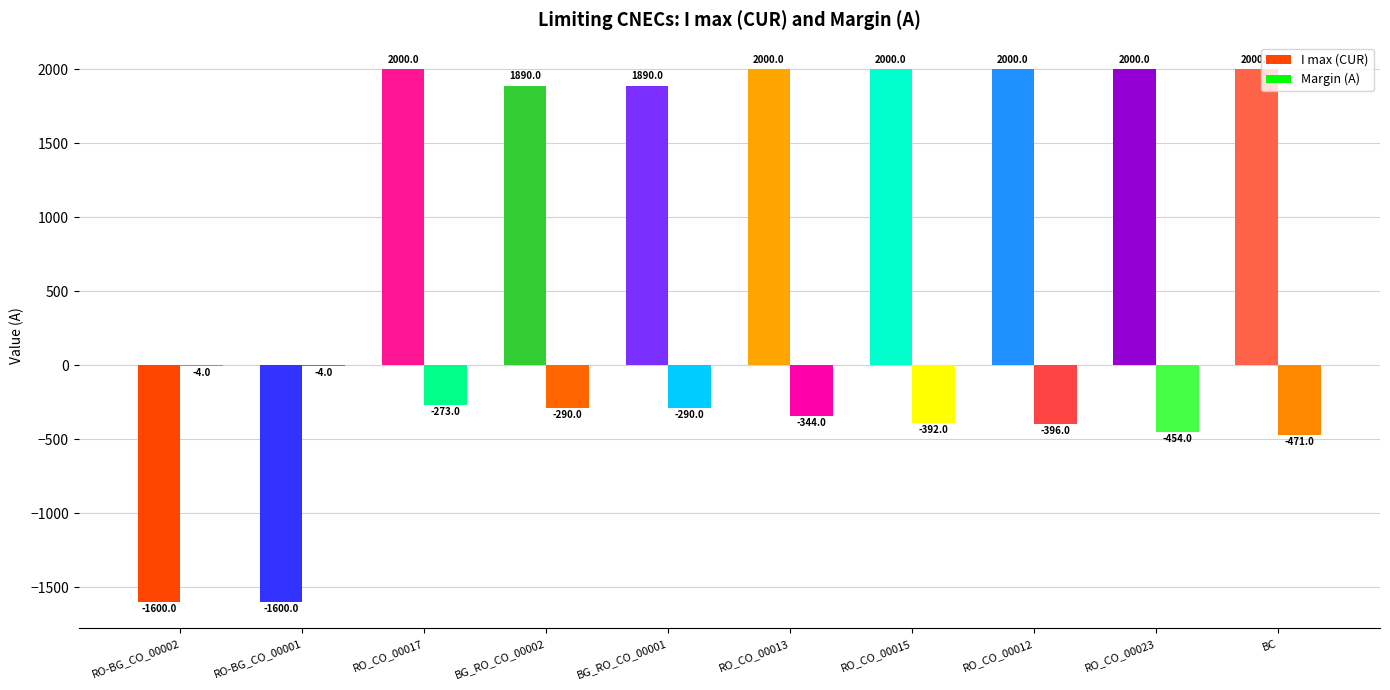

At which label does Margin (A) first exceed -290?

RO-BG_CO_00002